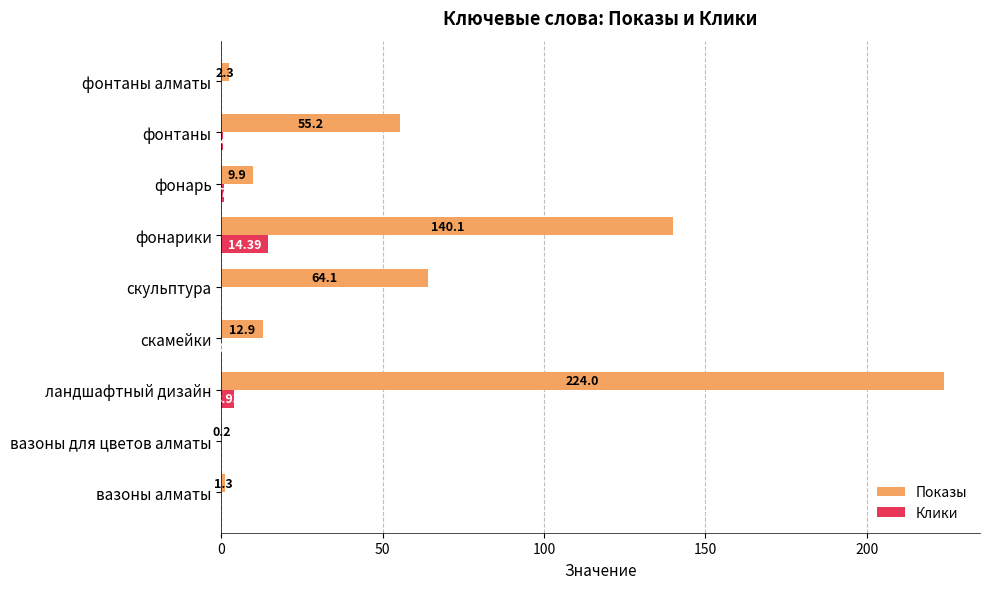

Which series changed the most between вазоны алматы and фонарь?

Показы